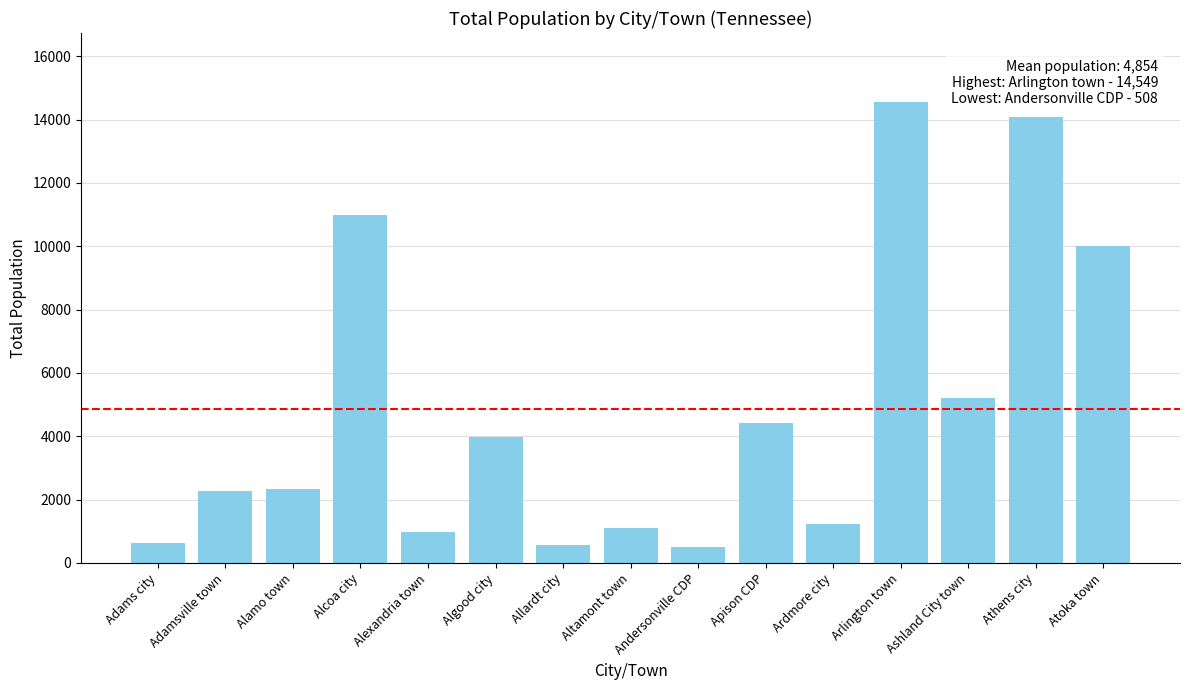

Which has a higher value, Altamont town or Ashland City town?

Ashland City town